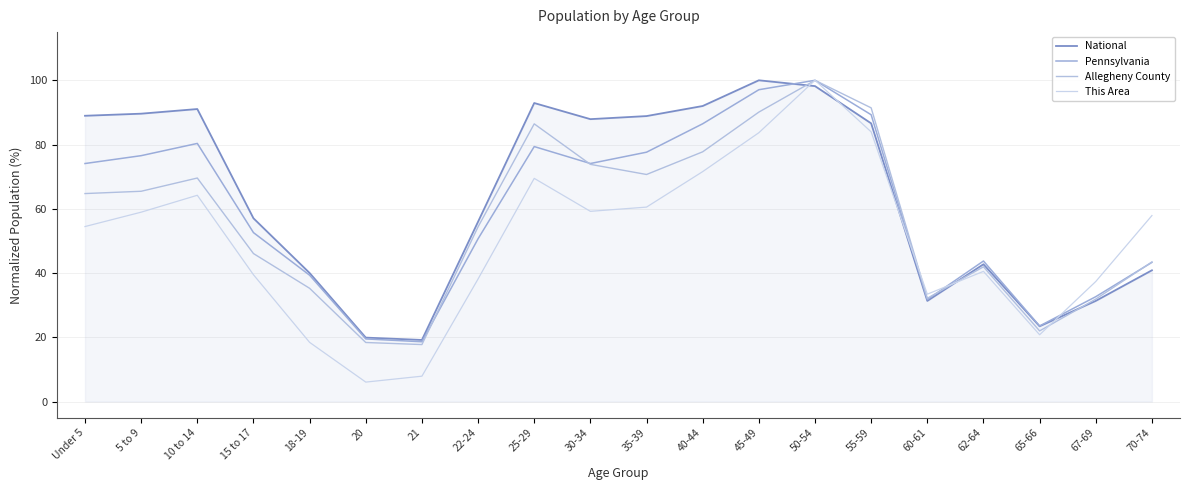

How many interior local valleys does the This Area series have?

4